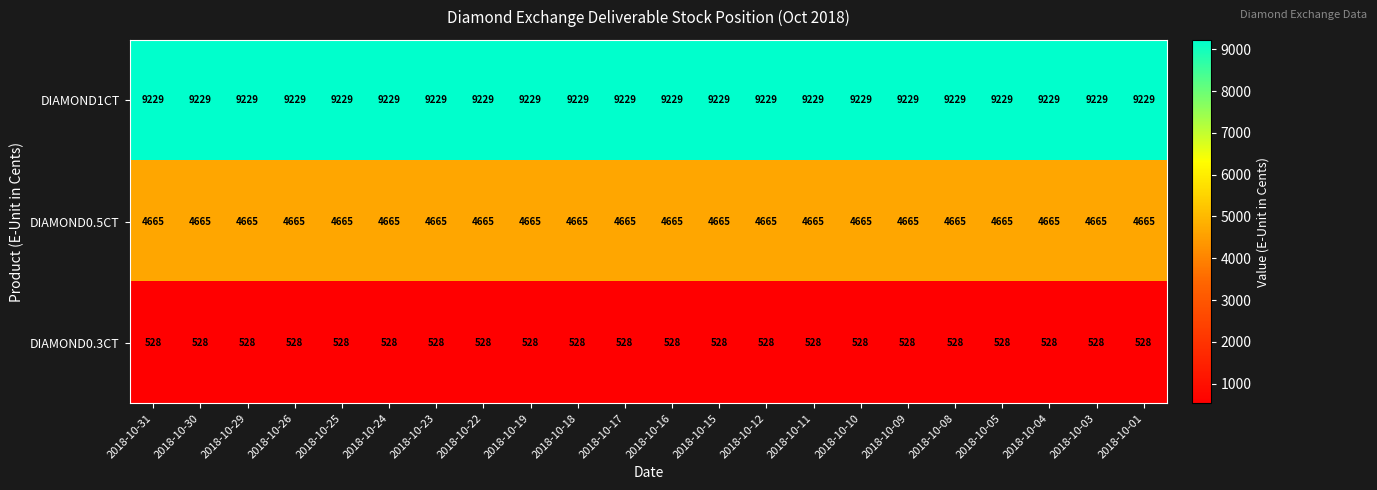

List the series in order of their overall mean, highest first.

DIAMOND1CT, DIAMOND0.5CT, DIAMOND0.3CT